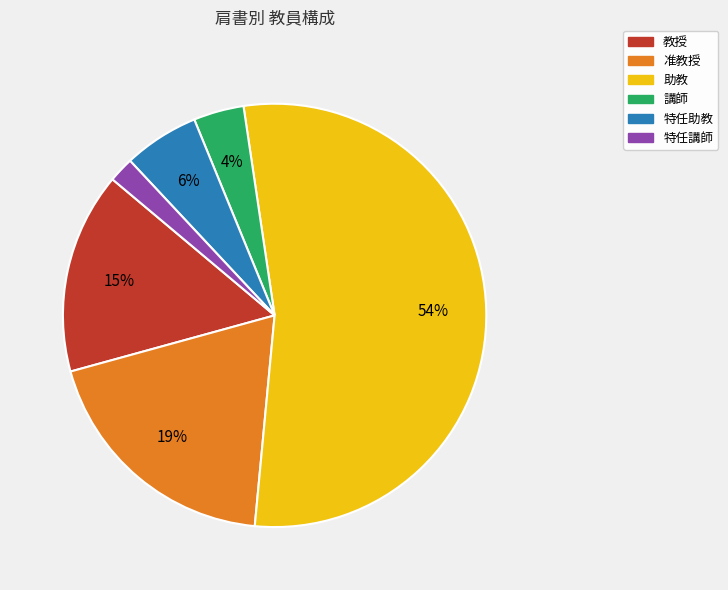

Does 特任助教 represent more than half of the total?

No